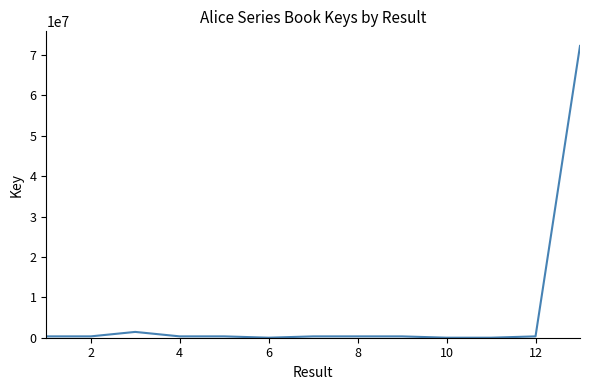

What is the greatest value displayed?

72224552